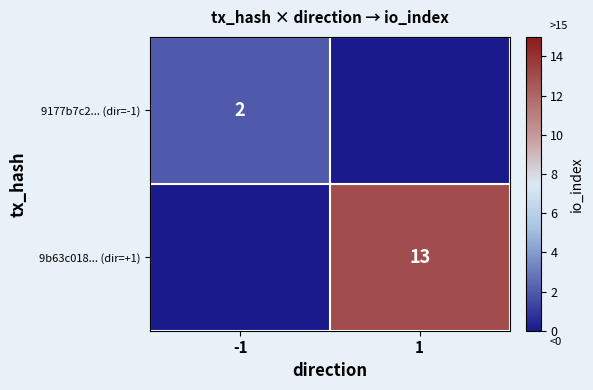

Is it true that 9b63c018... (dir=+1) equals 8 at 1?

False